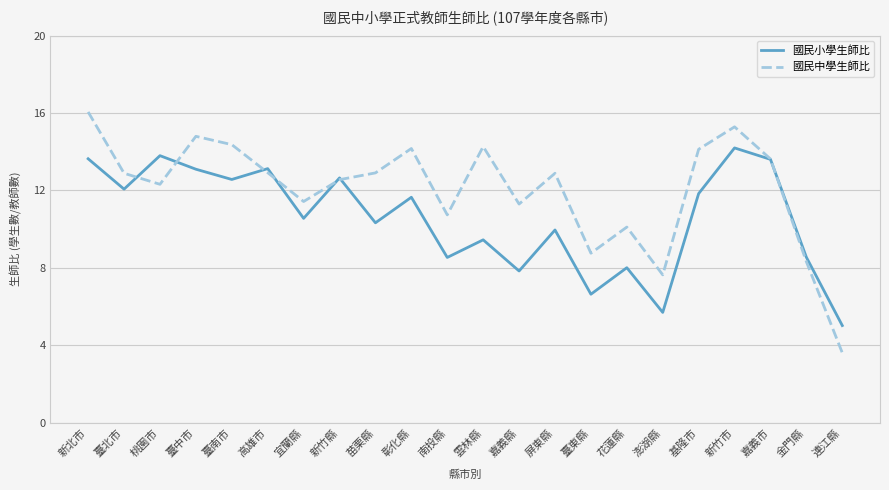

In 國民中學生師比, how many points are higher than both neighbors (excluding endpoints)?

6